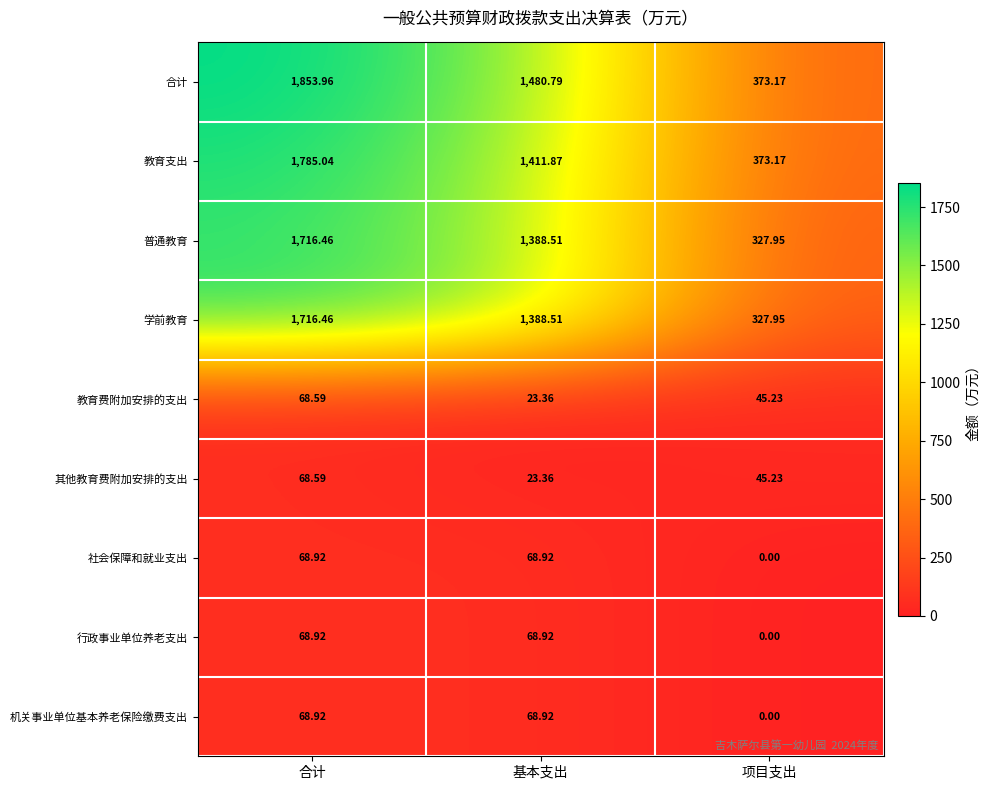

At how many categories does at least one series exceed 1345?

2